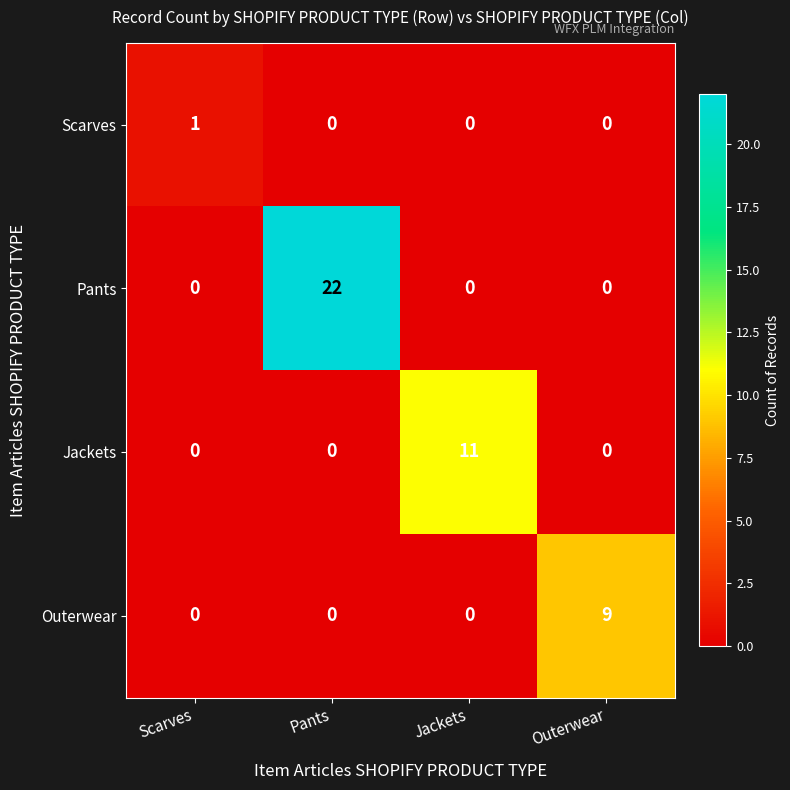

List the series in order of their peak value, highest first.

Pants, Jackets, Outerwear, Scarves